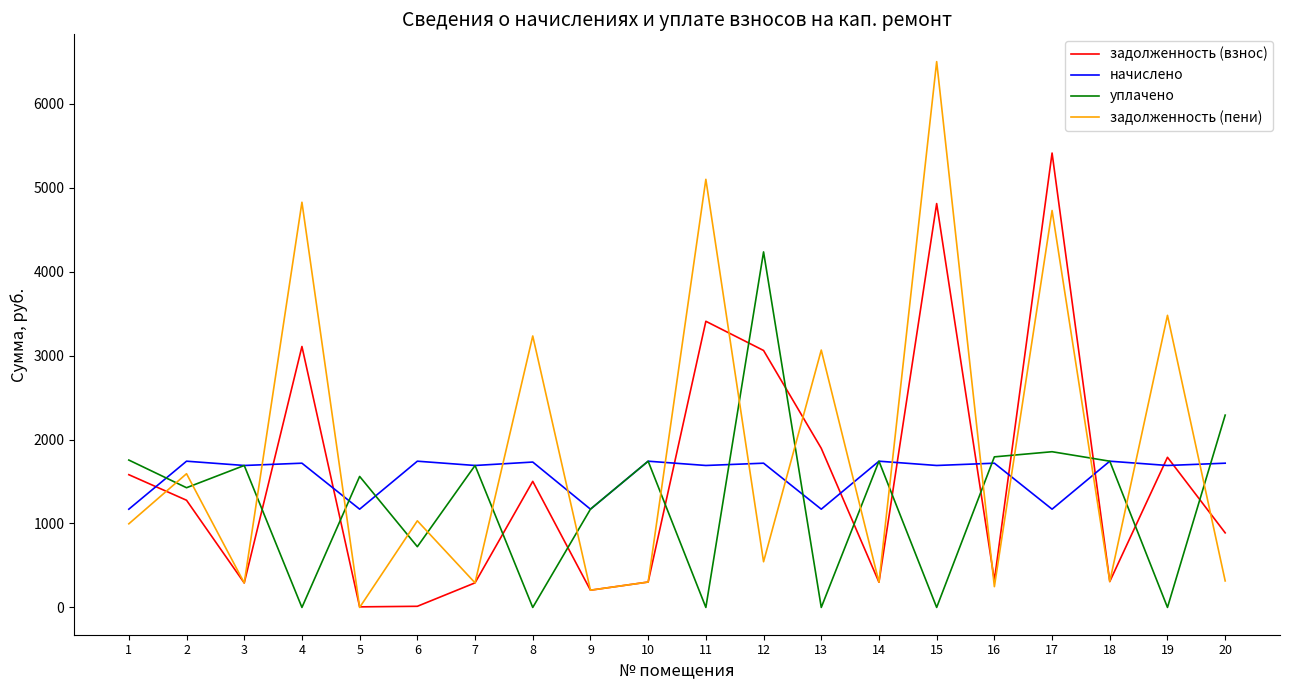

True or false: начислено and уплачено cross at least once.

True